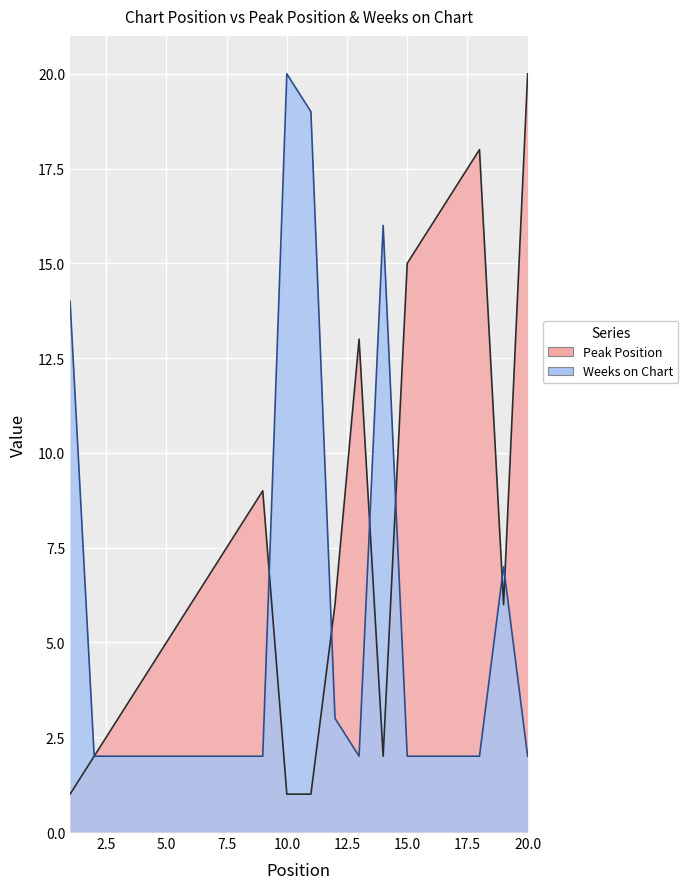

Which series ends up on top after the final intersection of Weeks on Chart and Peak Position?

Peak Position